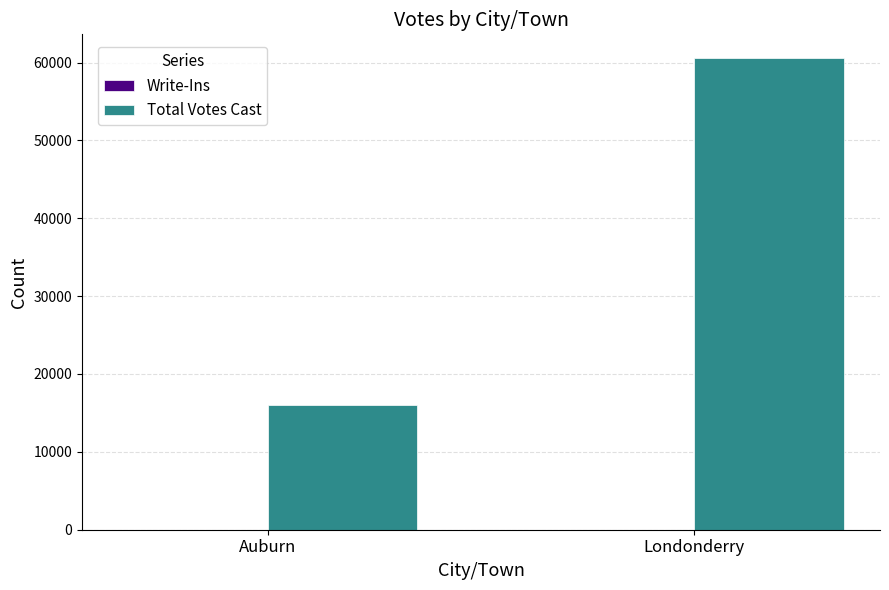

Which series changed the most between Auburn and Londonderry?

Total Votes Cast